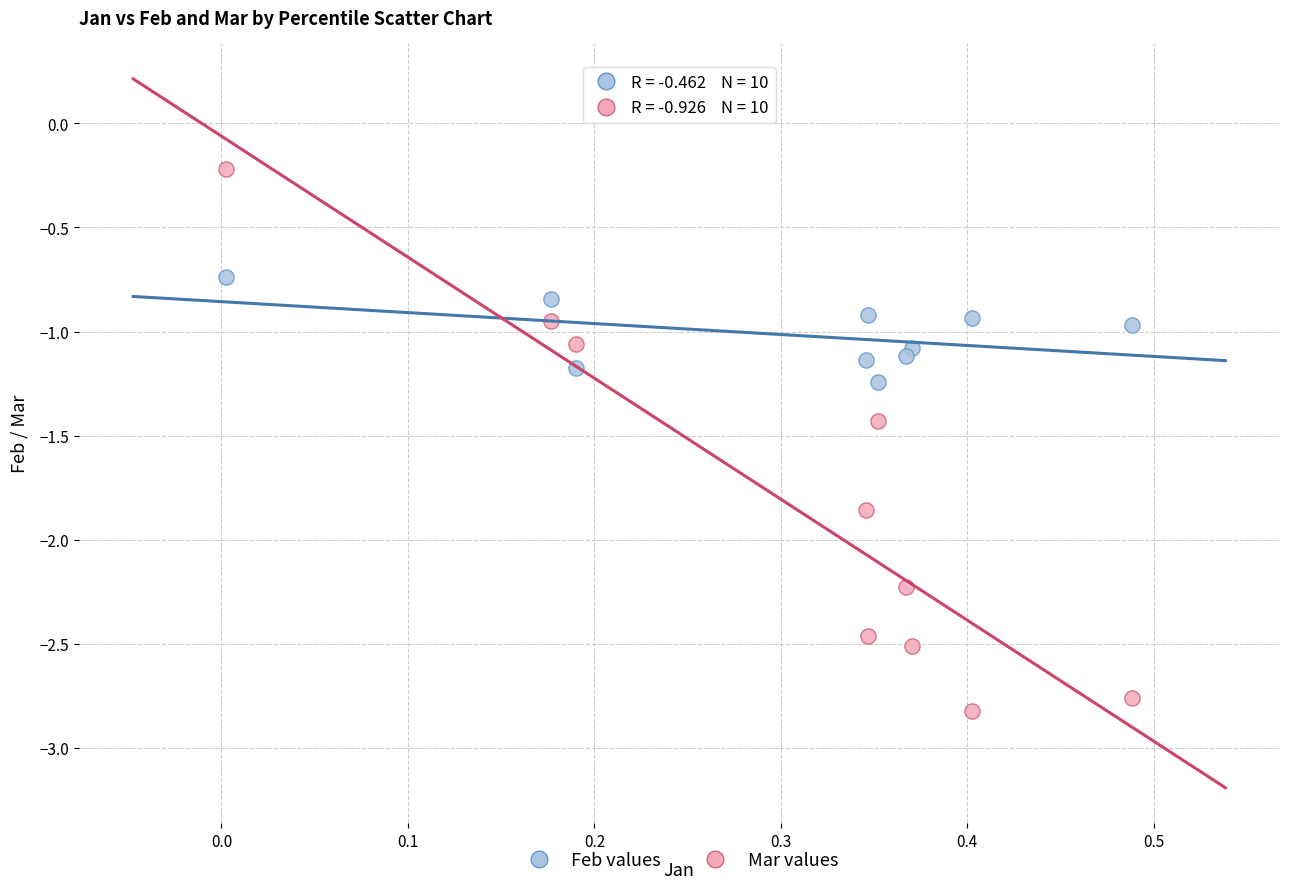

Which series reaches the minimum Y coordinate?

Mar values